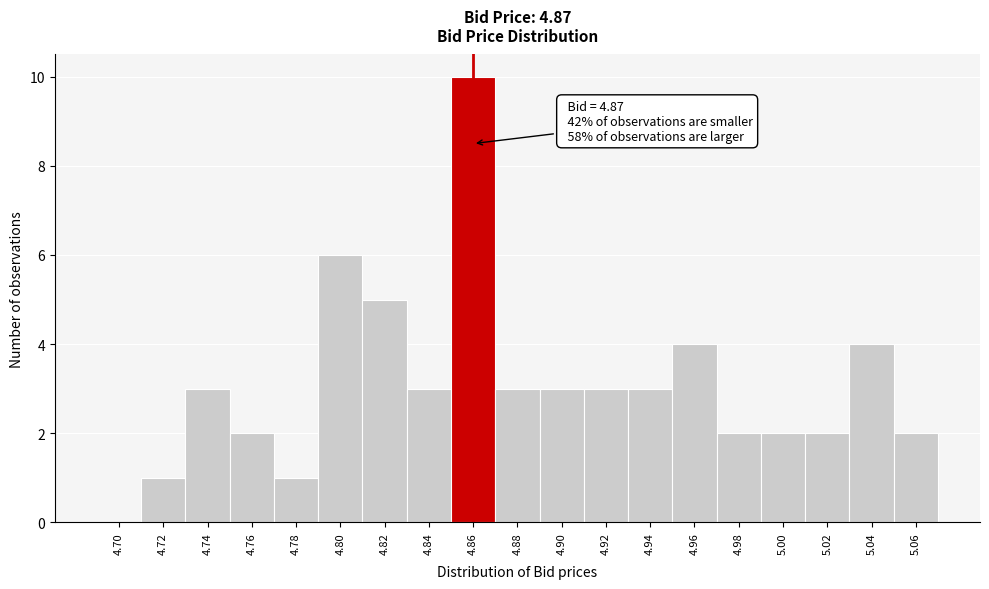

Reading left to right, list all the values displayed in this chart.

4.70=0	4.72=1	4.74=3	4.76=2	4.78=1	4.80=6	4.82=5	4.84=3	4.86=10	4.88=3	4.90=3	4.92=3	4.94=3	4.96=4	4.98=2	5.00=2	5.02=2	5.04=4	5.06=2